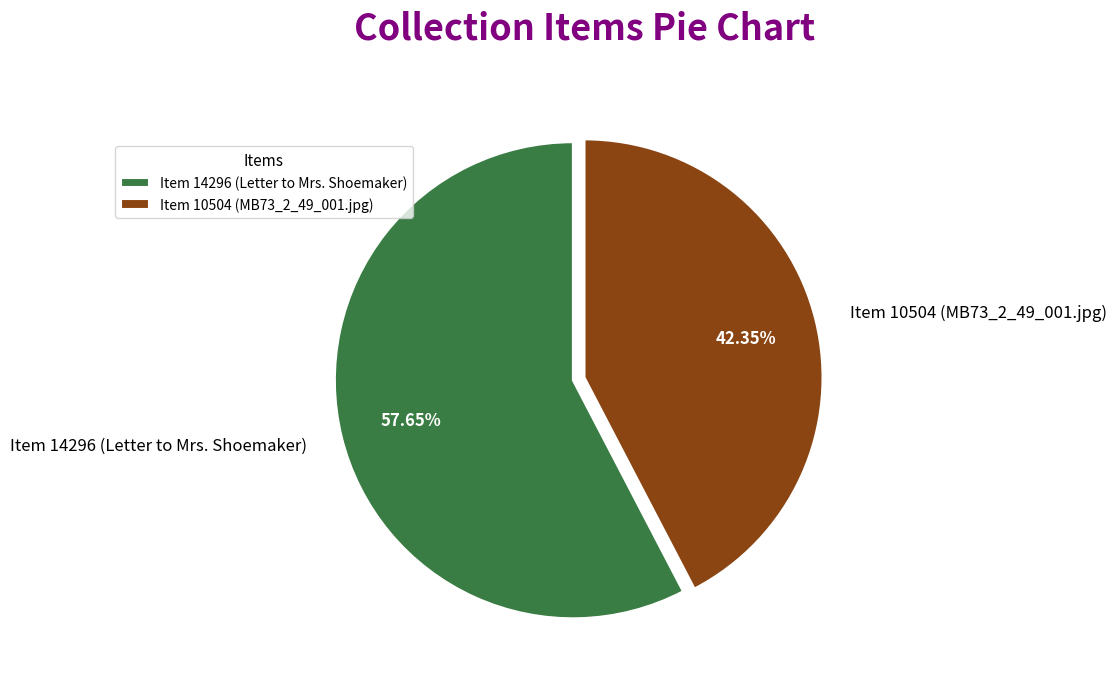

What is the ratio of the value at Item 10504 (MB73_2_49_001.jpg) to the value at Item 14296 (Letter to Mrs. Shoemaker)?

0.7